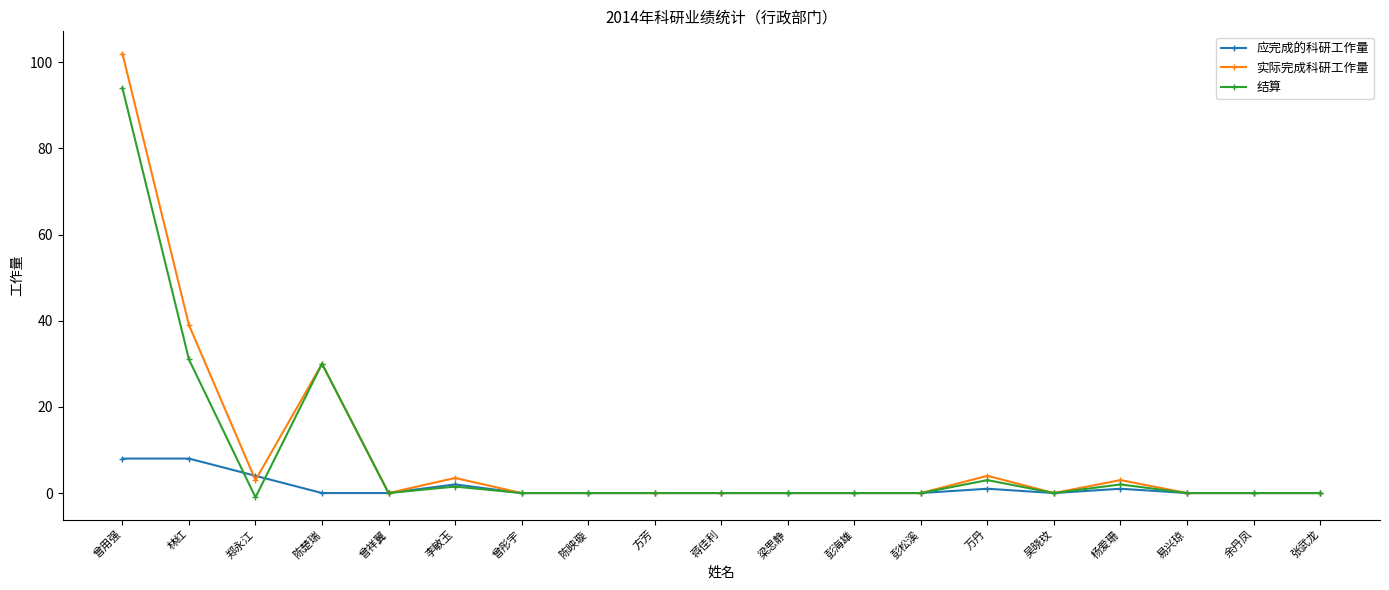

Count the 应完成的科研工作量 values in the range 0 to 1.

15